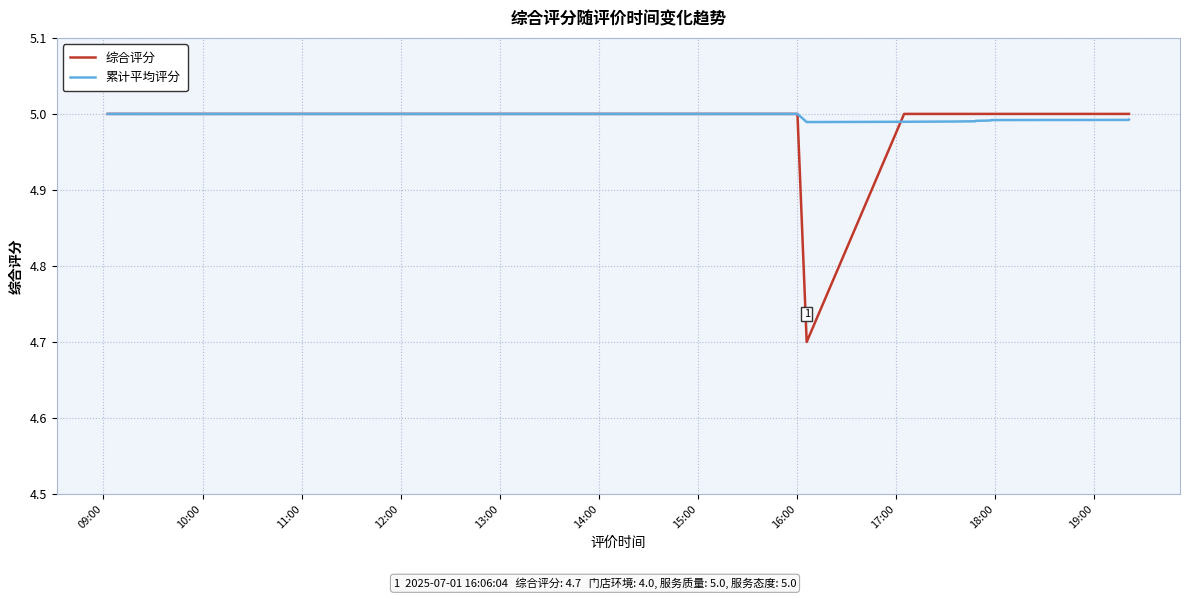

What is the lowest value of the 综合评分 series?

4.7